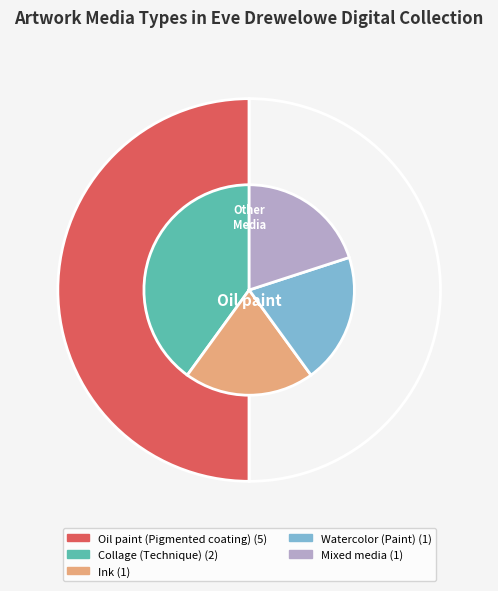

Is Collage (Technique) the majority of the pie?

No